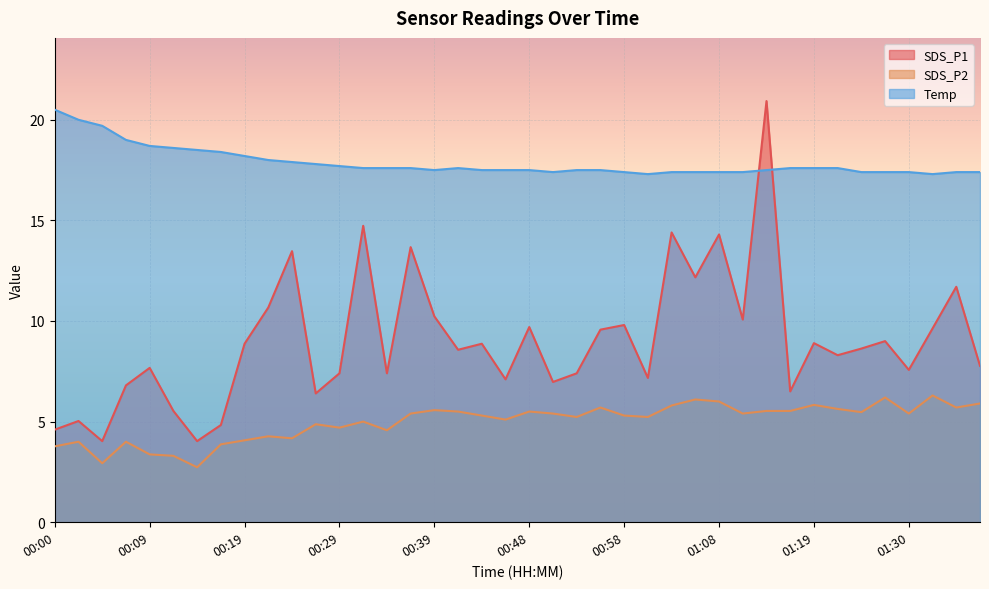

True or false: Temp has more than 0 interior local peaks.

True